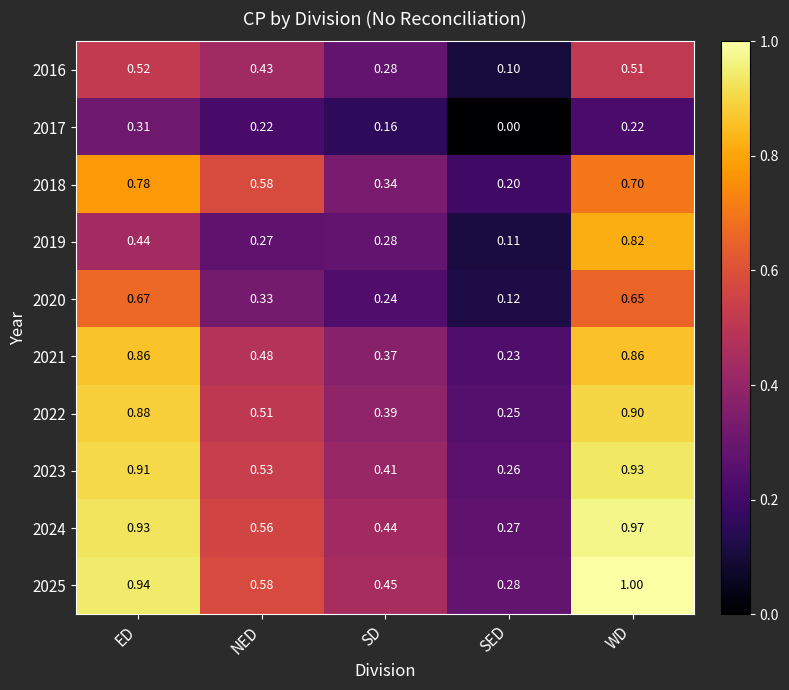

Between ED and SD, which series saw the biggest shift?

2023